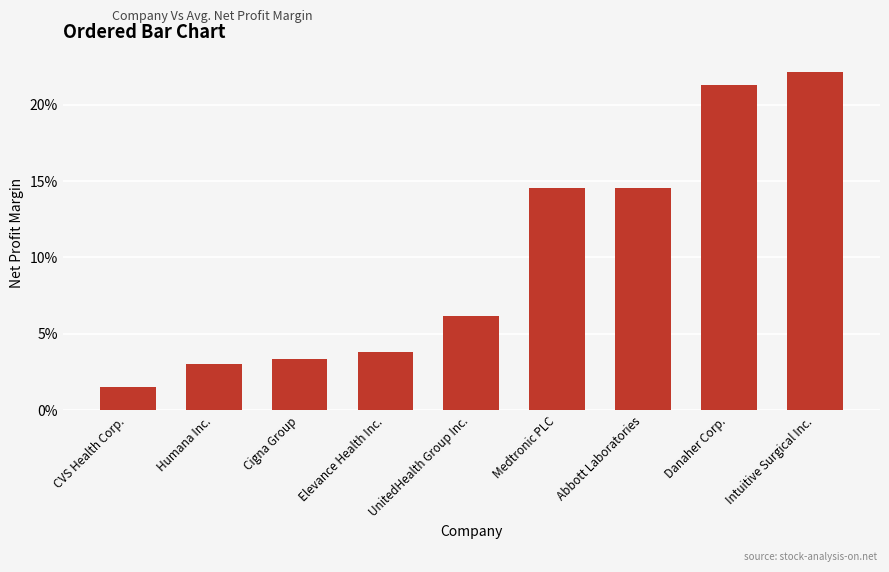

What position from the right is Intuitive Surgical Inc.?

1